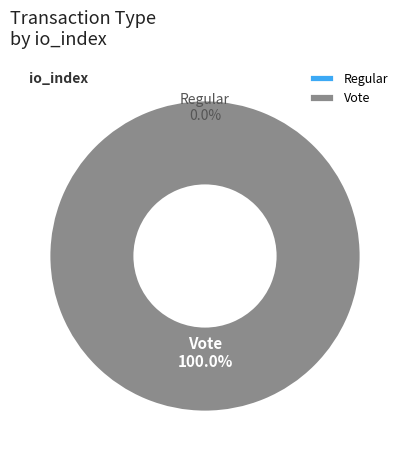

How many slices are in this pie chart?

2